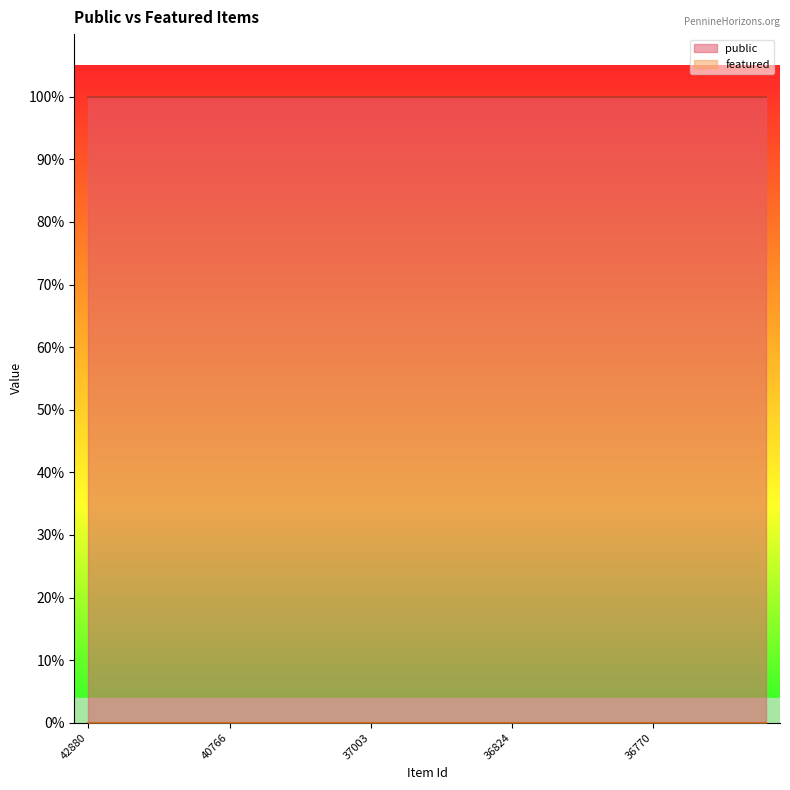

Which category has the highest value in the public series?

42880